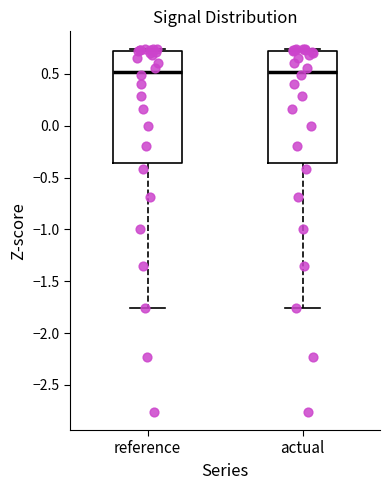

Reading left to right, transcribe this box plot: for each box, give where its median line is, the range the box spans, and where its two whiskers end, as read against the y-axis. The values are not printed on the chart, so give them approximately, as read against the axis.

reference: median 0.50, box -0.35 to 0.70, whiskers -1.75 to 0.75
actual: median 0.50, box -0.35 to 0.70, whiskers -1.75 to 0.75